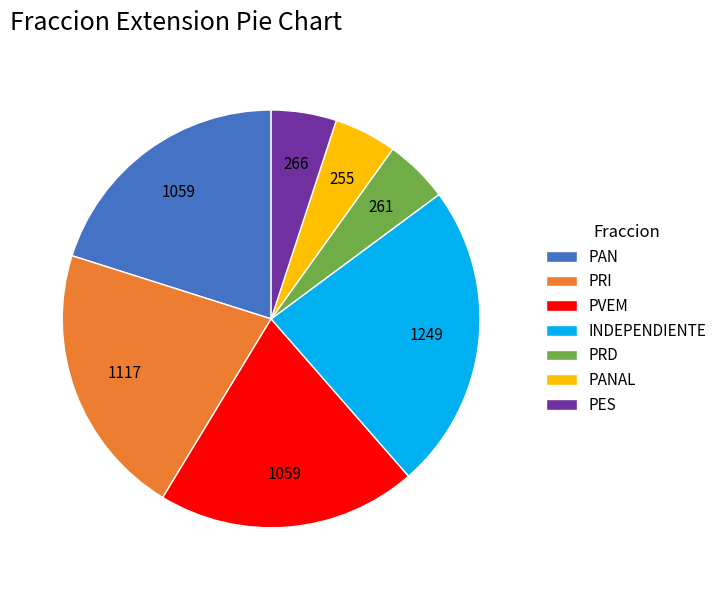

Does PES account for over 50% of the chart?

No